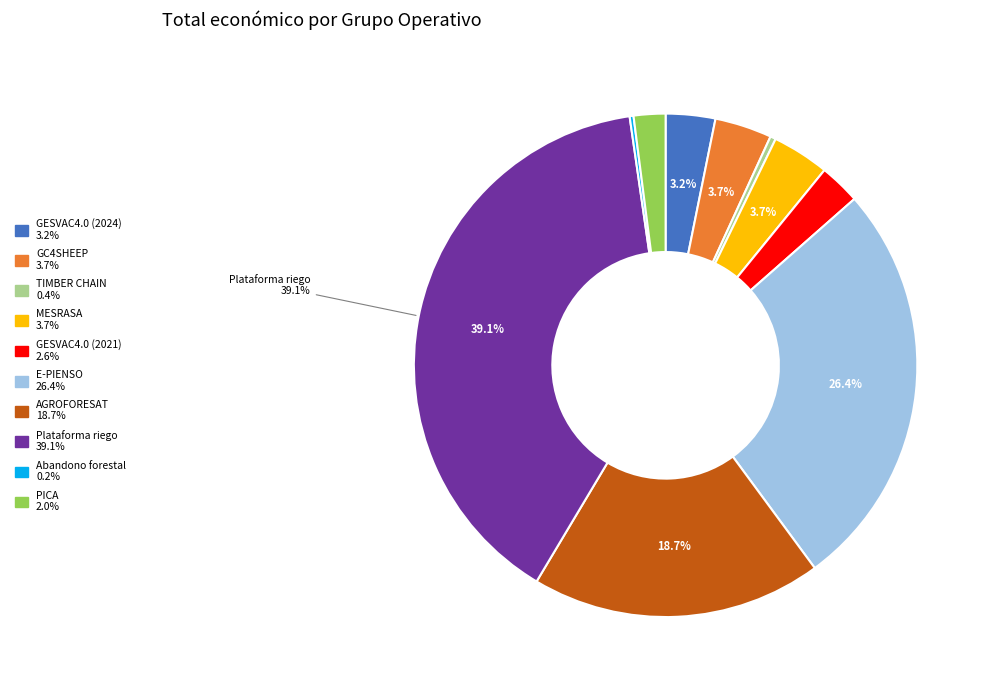

What is the largest slice in the pie chart?

Plataforma riego